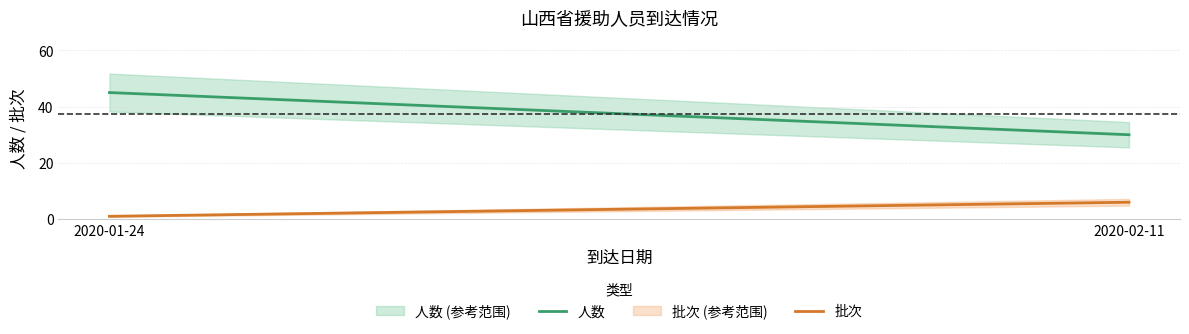

The value of 批次 at 2020-02-11 is 4. True or false?

False